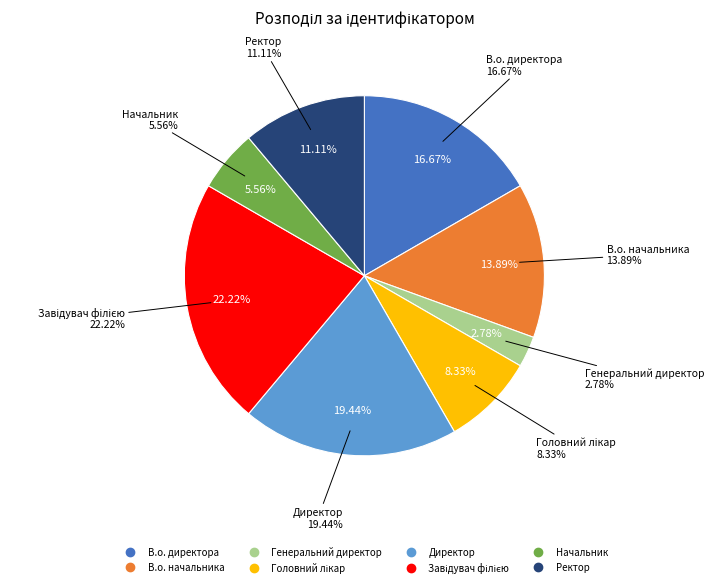

How many segments does this pie chart have?

8